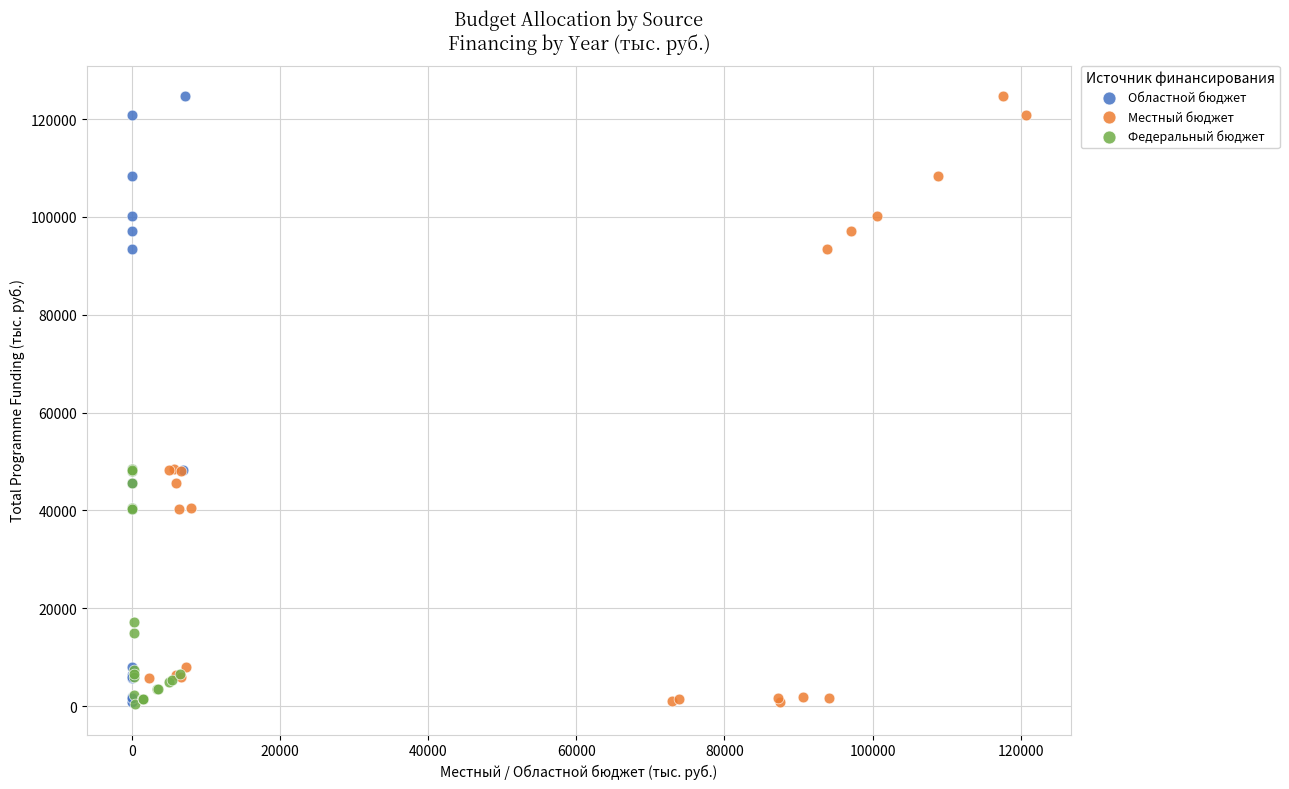

What are all the series names shown in the legend?

Областной бюджет, Местный бюджет, Федеральный бюджет